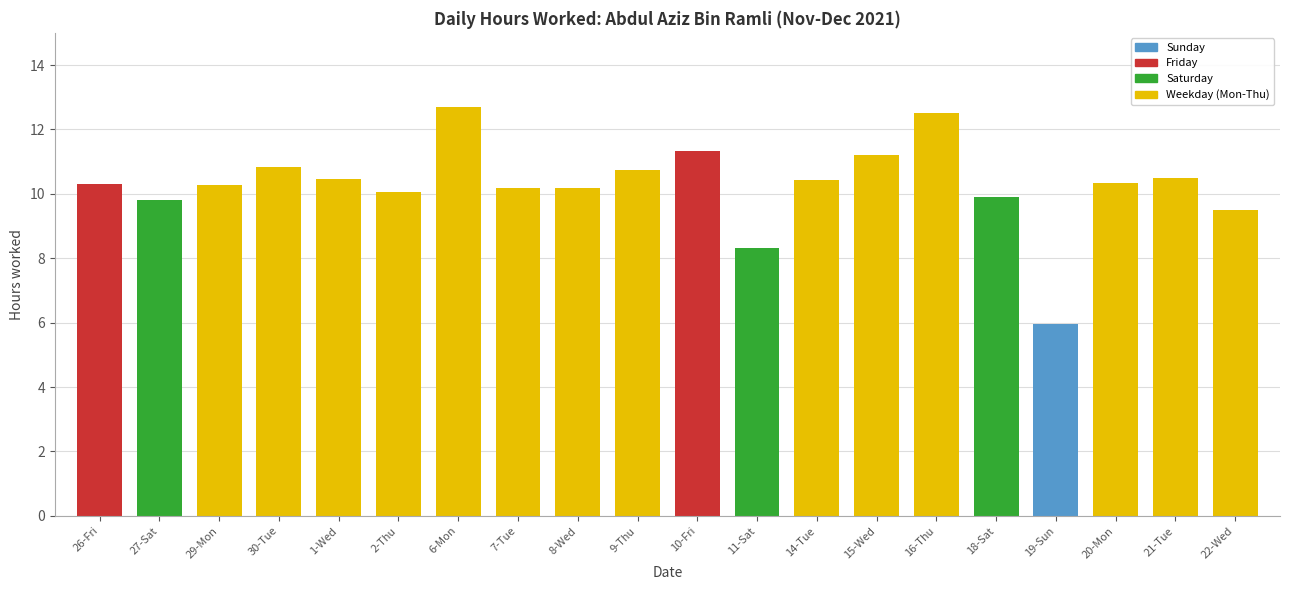

Approximately how many times larger is the value at 19-Sun compared to 26-Fri?

0.6